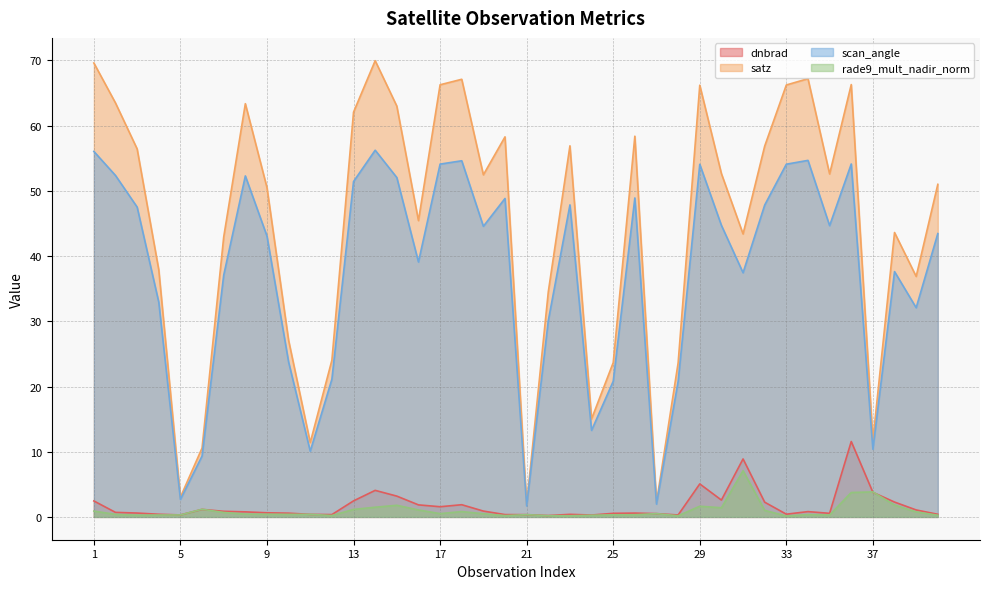

What is the spread (max minus min) of values at 28?

23.5